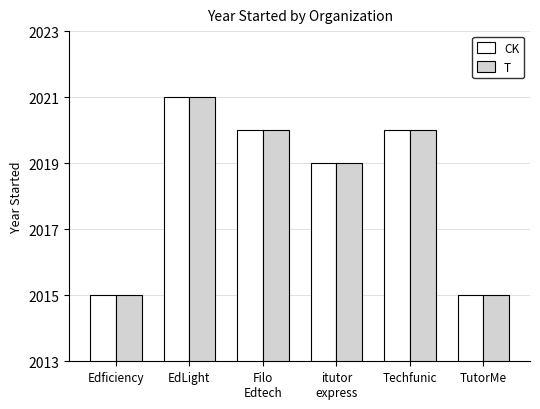

Read the T value at itutor
express.

2019